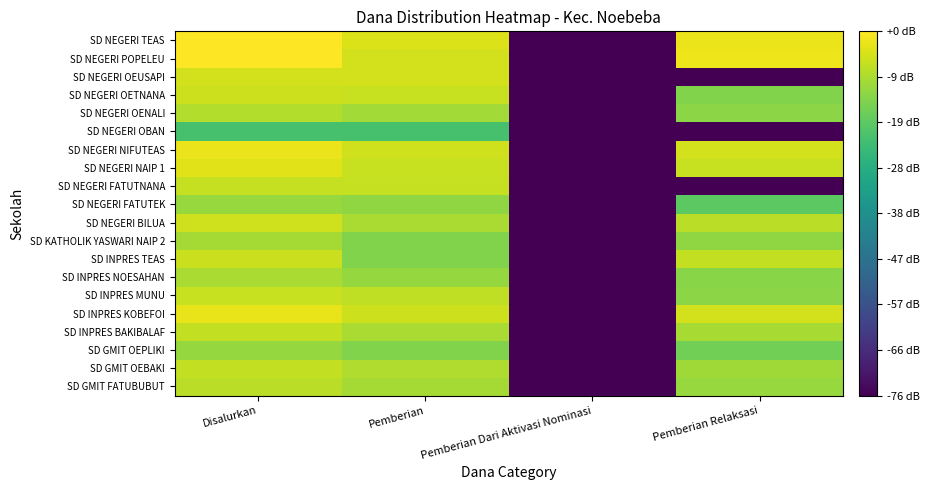

Which has a higher value, Pemberian or Pemberian Relaksasi?

Pemberian